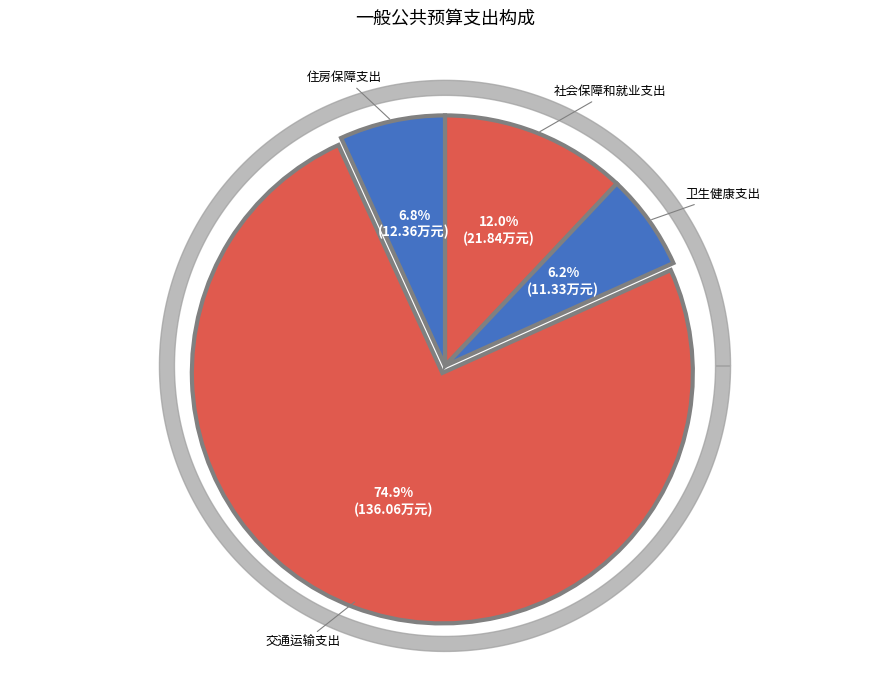

Rank the categories by value from highest to lowest.

交通运输支出, 社会保障和就业支出, 住房保障支出, 卫生健康支出